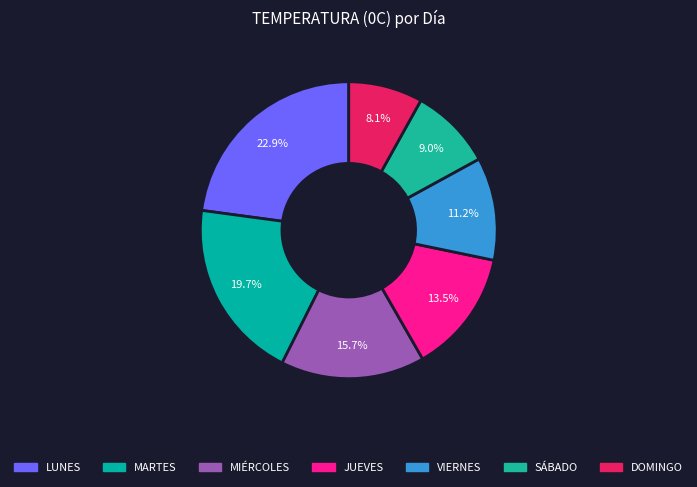

How many slices are in this pie chart?

7